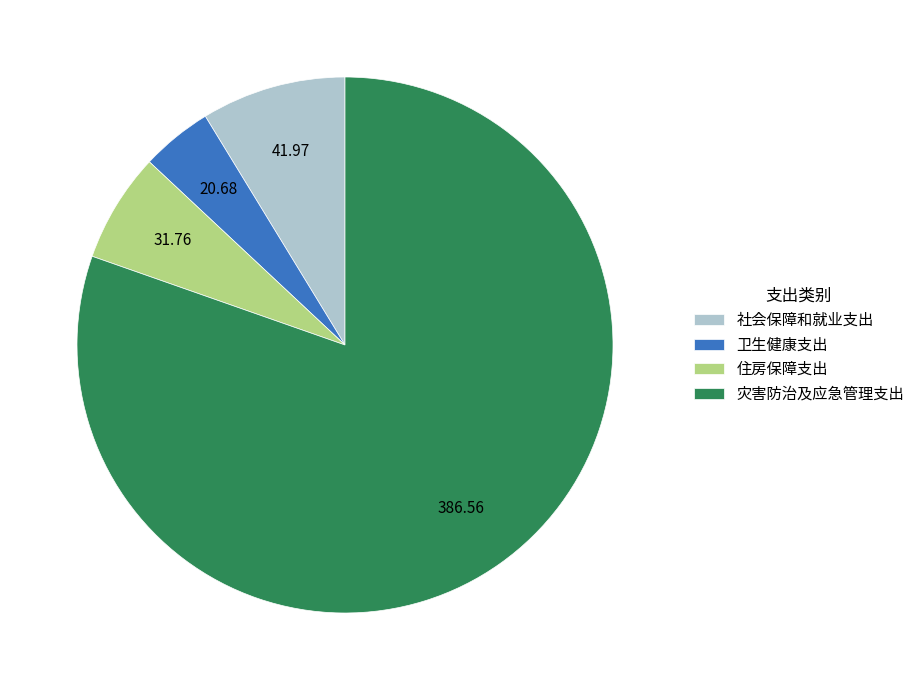

Is it true that 灾害防治及应急管理支出 is 88% of the pie?

False